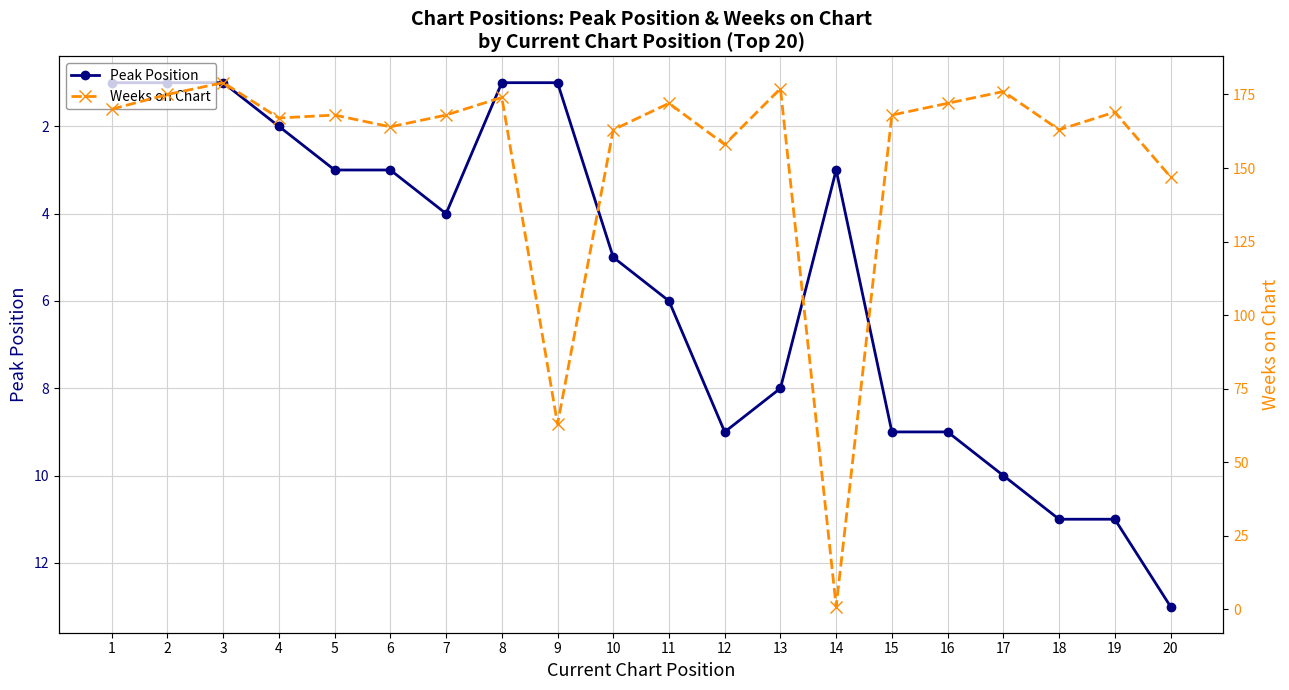

What is the difference between the Weeks on Chart values at 6 and 7?

4